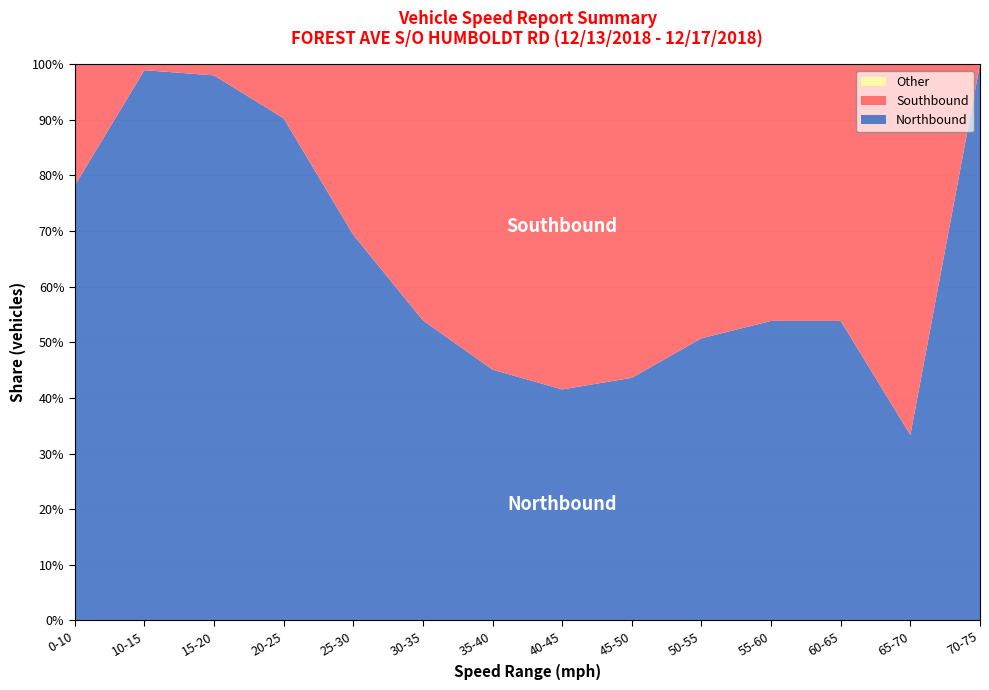

Reading right to left, what are all the values shown in this chart?

Northbound: 70-75=1	65-70=1	60-65=7	55-60=49	50-55=245	45-50=1370	40-45=6614	35-40=16258	30-35=13748	25-30=6116	20-25=2461	15-20=1574	10-15=1299	0-10=609
Southbound: 70-75=0	65-70=2	60-65=6	55-60=42	50-55=238	45-50=1771	40-45=9312	35-40=19803	30-35=11736	25-30=2705	20-25=265	15-20=32	10-15=14	0-10=170
Total: 70-75=1	65-70=3	60-65=13	55-60=91	50-55=483	45-50=3141	40-45=15926	35-40=36061	30-35=25484	25-30=8821	20-25=2726	15-20=1606	10-15=1313	0-10=779